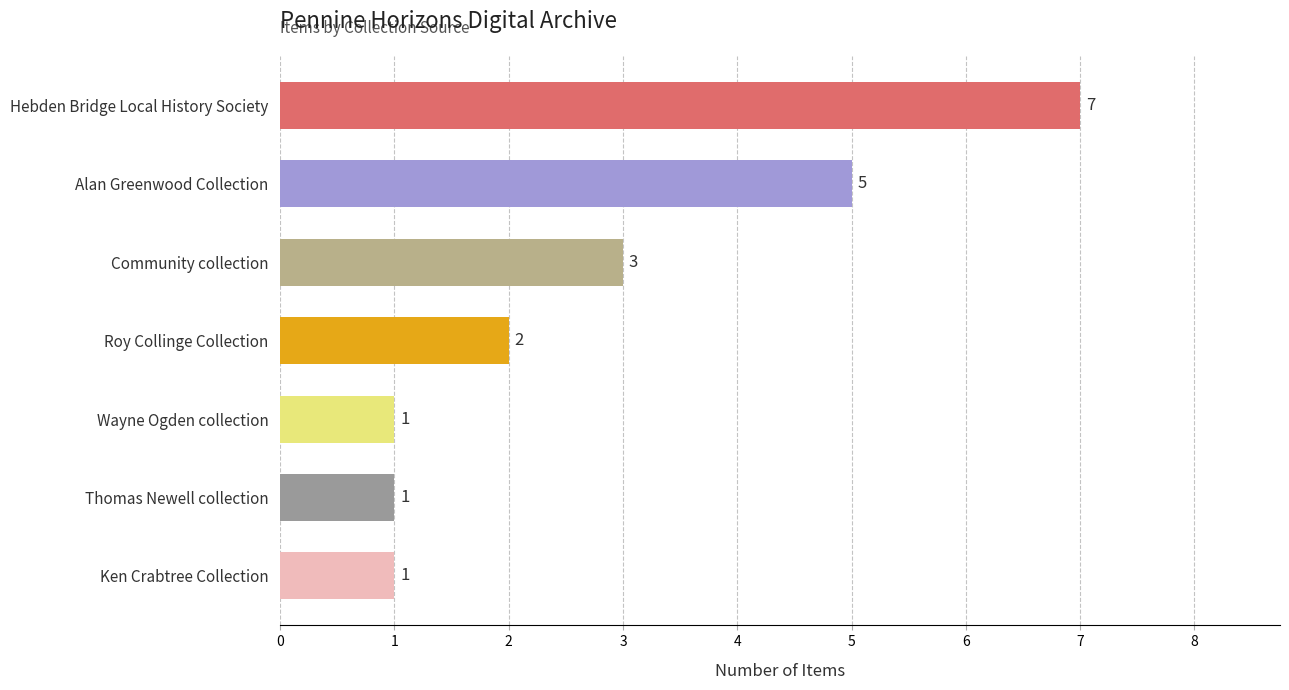

Reading bottom to top, transcribe all the data shown in this chart.

Ken Crabtree Collection=1	Thomas Newell collection=1	Wayne Ogden collection=1	Roy Collinge Collection=2	Community collection=3	Alan Greenwood Collection=5	Hebden Bridge Local History Society=7